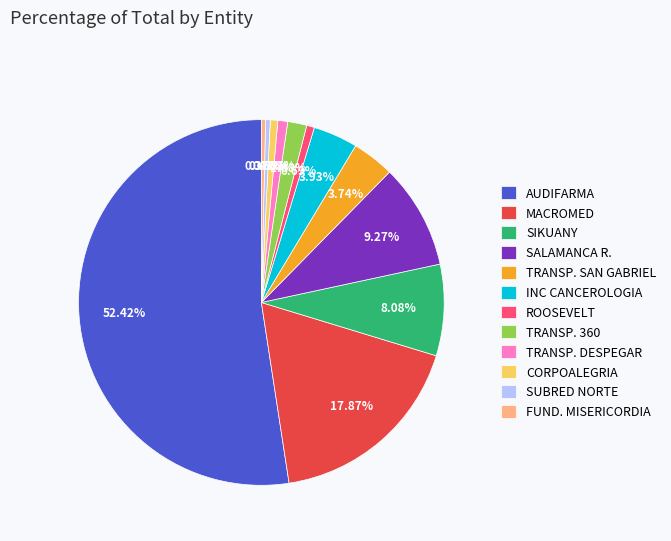

Which slice is the largest?

AUDIFARMA